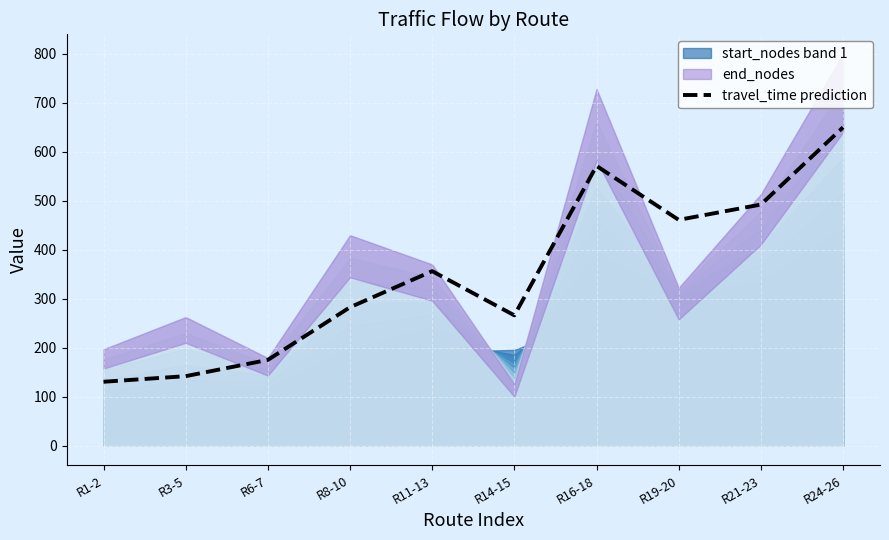

What is the maximum value for travel_time prediction?

650.0